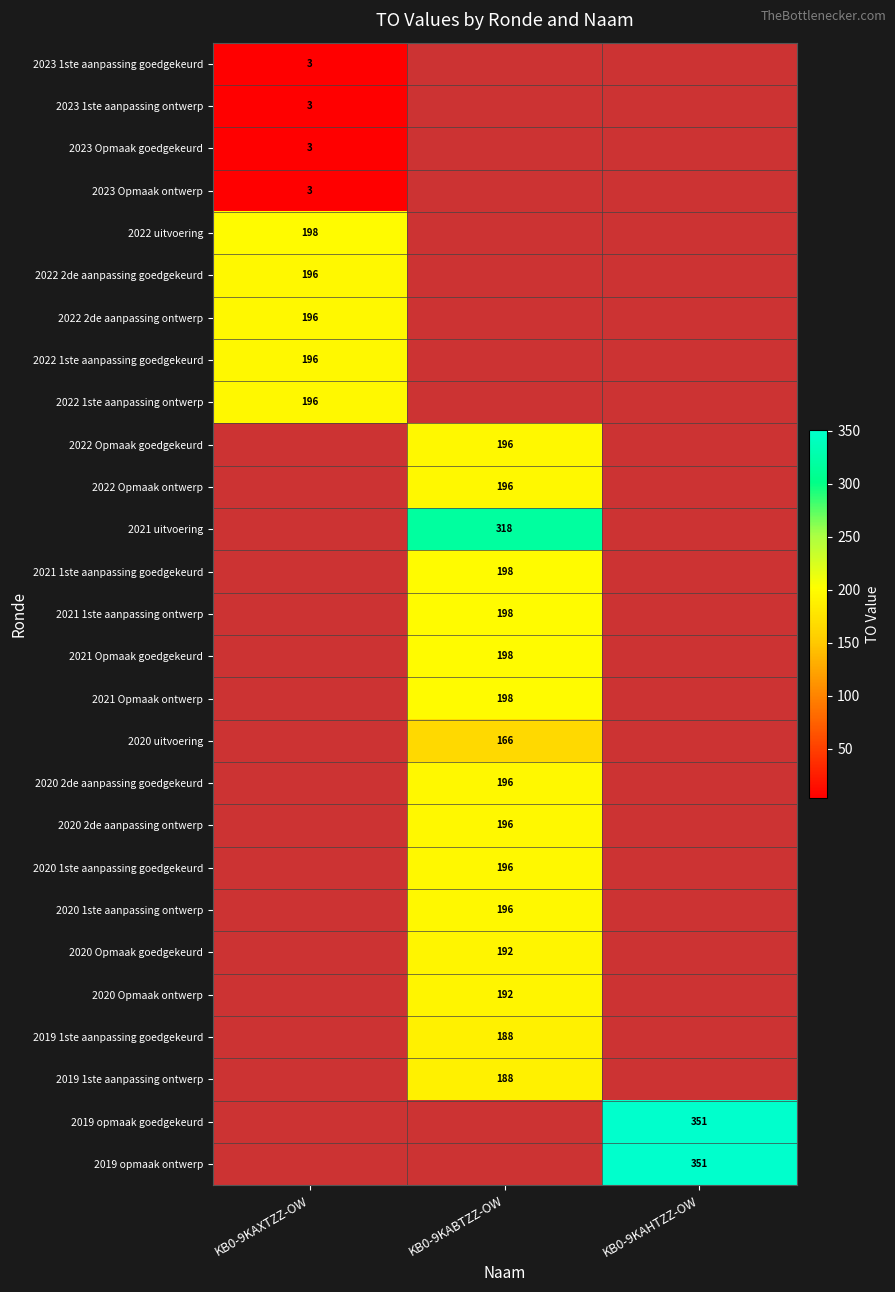

The value of 2020 1ste aanpassing goedgekeurd at KB0-9KABTZZ-OW is 196. True or false?

True